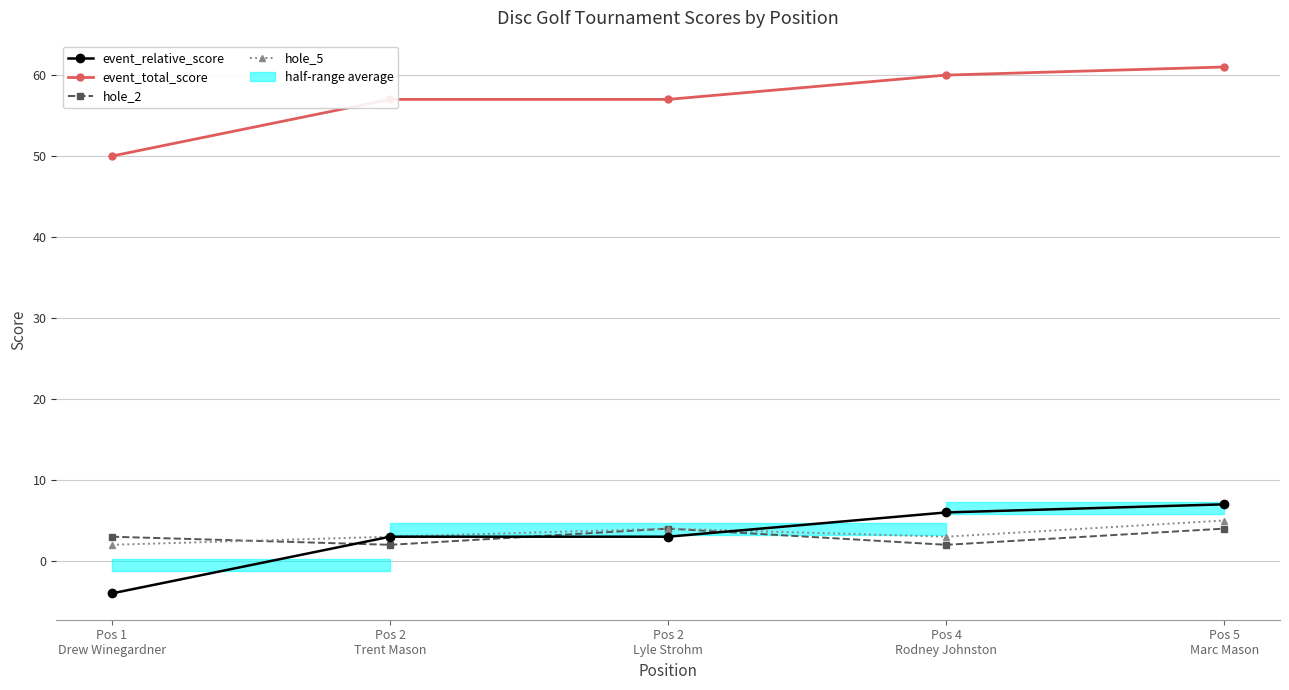

What is the difference between the maximum and second lowest values in the hole_2 series?

2